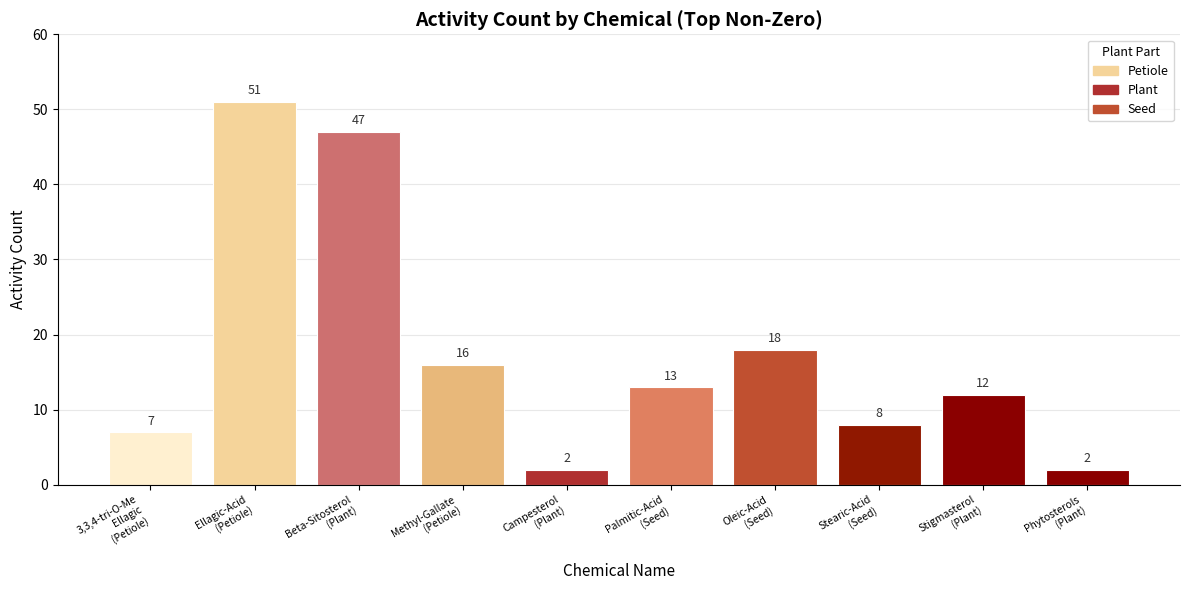

What is the difference between the maximum and second lowest values?

49